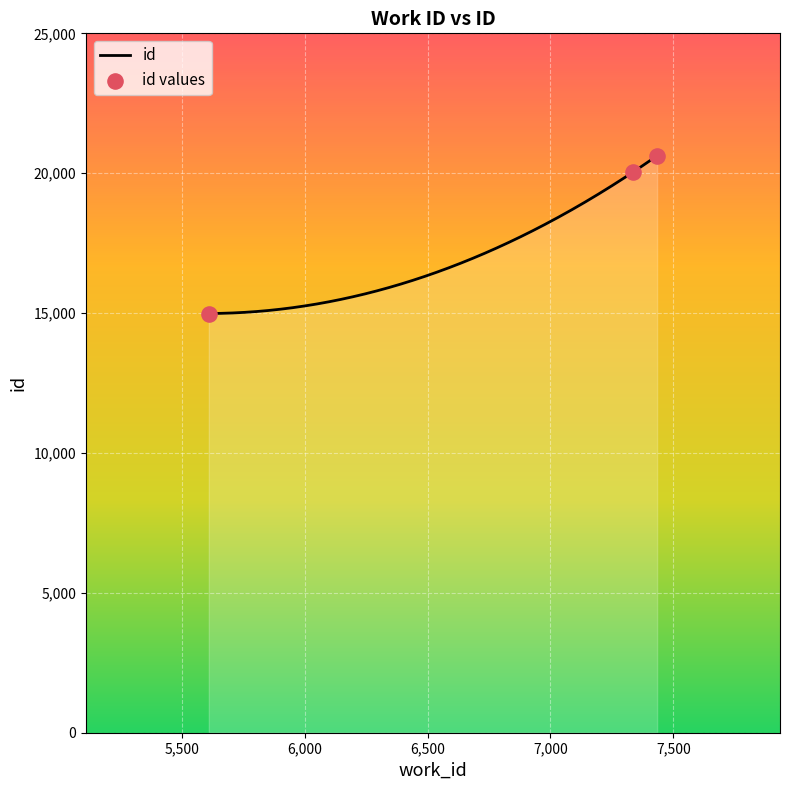

What is the ratio of the value at 7335 to the value at 5610?

1.3